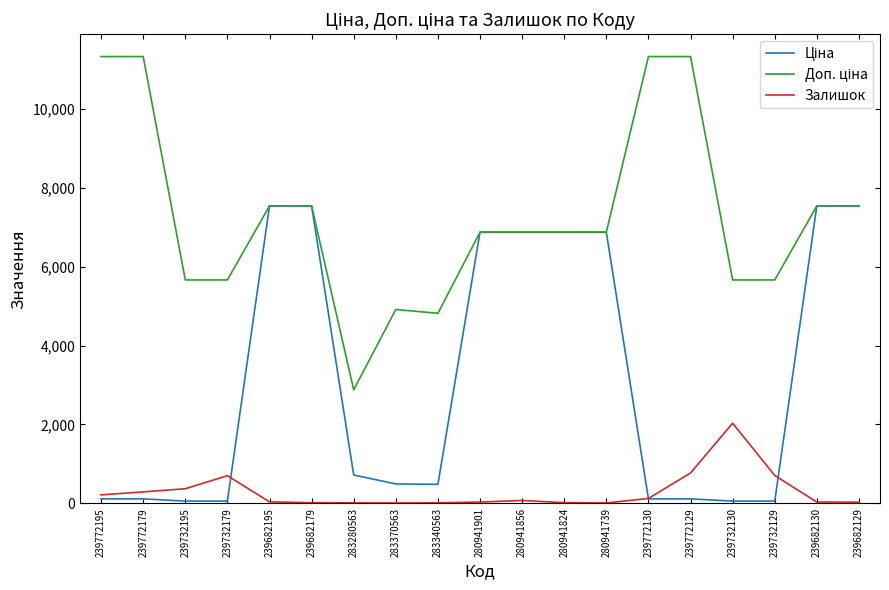

What is the maximum value shown in the chart?

11334.0